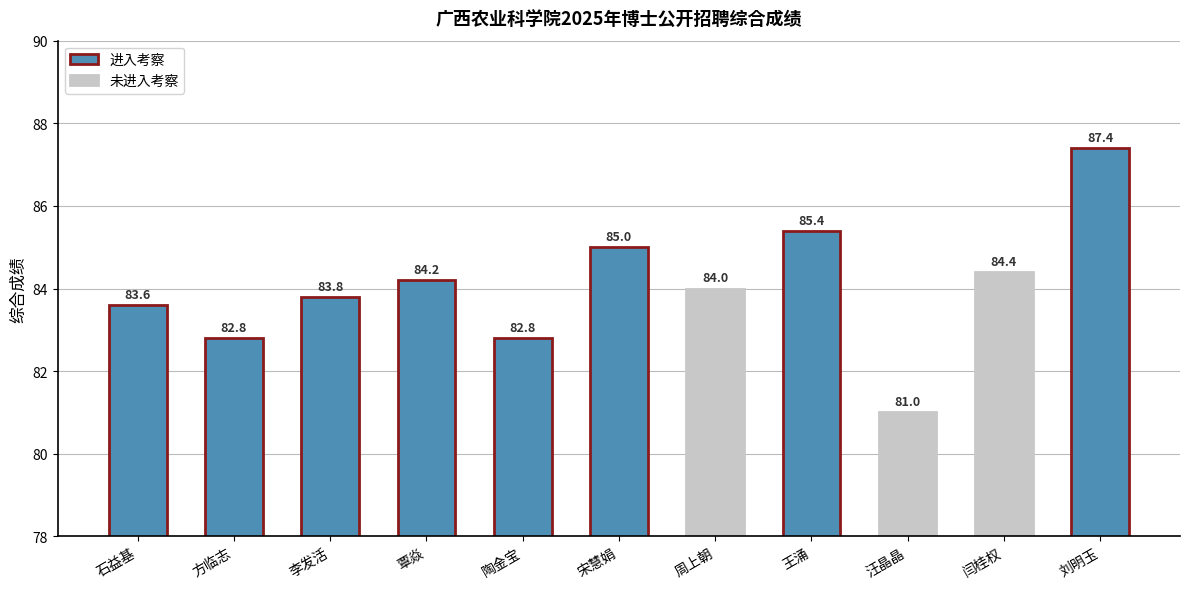

What position from the right is 陶金宝?

7